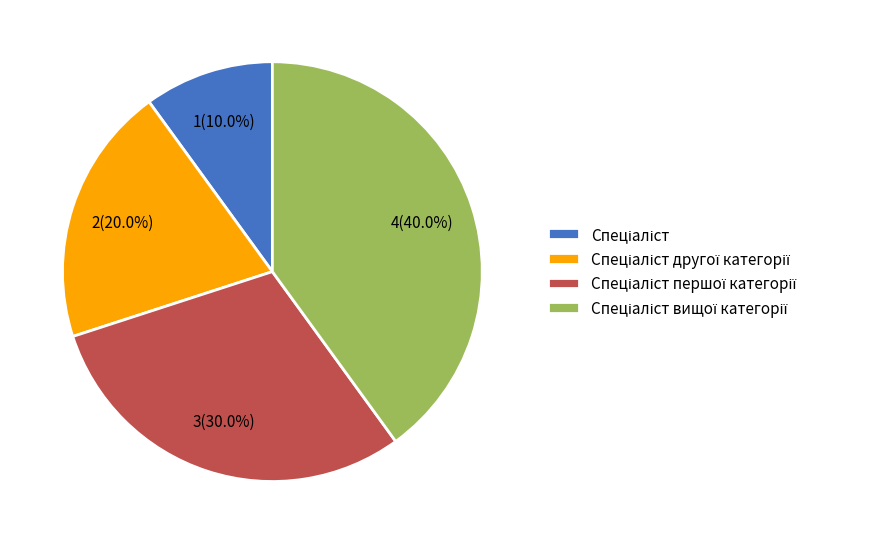

To the nearest percent, what is the difference between the largest and smallest slice percentages?

30%